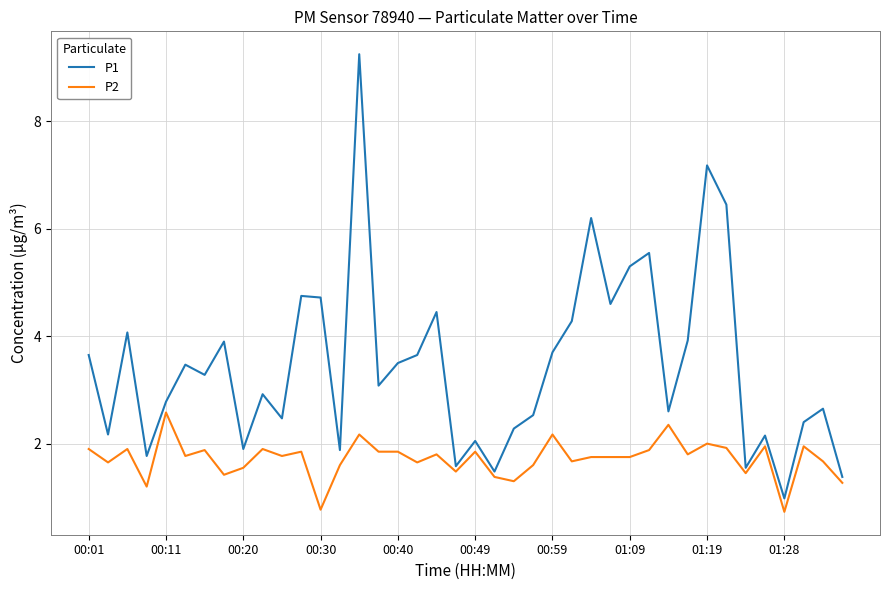

Which series has the largest total across all categories?

P1